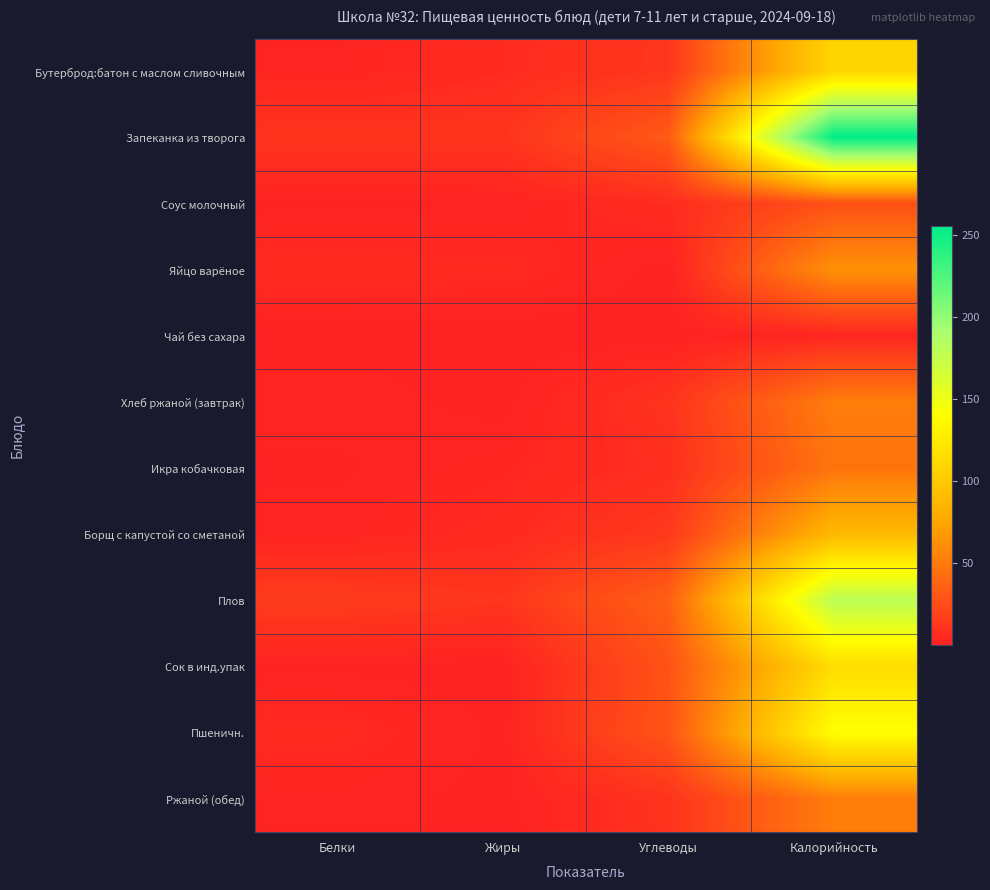

Reading left to right, extract all data points from this chart.

Бутерброд:батон с маслом сливочным: Белки=1.9	Жиры=6.0	Углеводы=11.9	Калорийность=108.8
Запеканка из творога: Белки=10.9	Жиры=10.6	Углеводы=32.0	Калорийность=255.0
Соус молочный: Белки=0.8	Жиры=1.1	Углеводы=6.2	Калорийность=26.7
Яйцо варёное: Белки=5.1	Жиры=4.6	Углеводы=0.3	Калорийность=63.0
Чай без сахара: Белки=0.4	Жиры=0.1	Углеводы=0.1	Калорийность=2.8
Хлеб ржаной (завтрак): Белки=2.0	Жиры=0.4	Углеводы=10.0	Калорийность=52.0
Икра кобачковая: Белки=0.7	Жиры=2.8	Углеводы=7.6	Калорийность=46.5
Борщ с капустой со сметаной: Белки=1.7	Жиры=4.9	Углеводы=13.1	Калорийность=87.7
Плов: Белки=15.2	Жиры=11.4	Углеводы=35.2	Калорийность=179.8
Сок в инд.упак: Белки=0.8	Жиры=0.0	Углеводы=27.6	Калорийность=114.8
Пшеничн.: Белки=4.7	Жиры=0.6	Углеводы=29.0	Калорийность=140.3
Ржаной (обед): Белки=2.0	Жиры=0.4	Углеводы=10.0	Калорийность=52.0